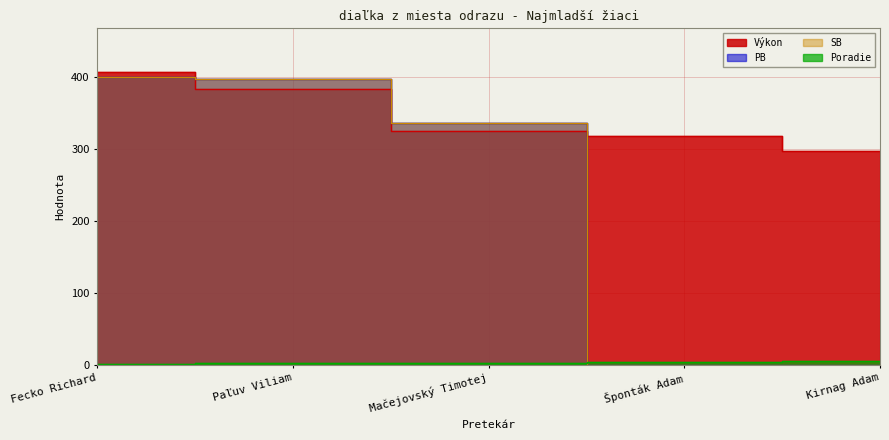

The value of PB at Šponták Adam is 184. True or false?

False